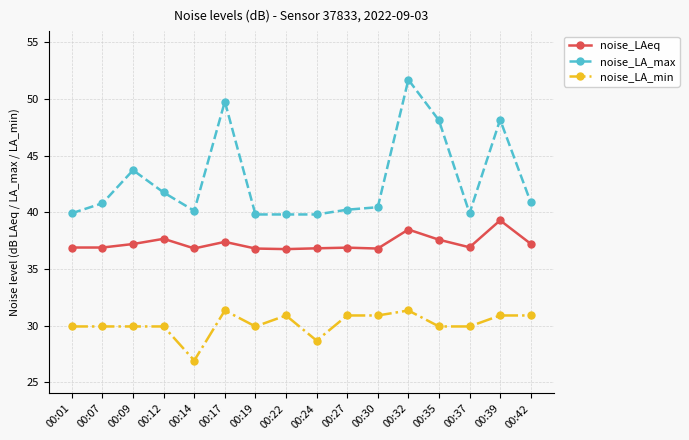

In noise_LA_max, how many points are higher than both neighbors (excluding endpoints)?

4